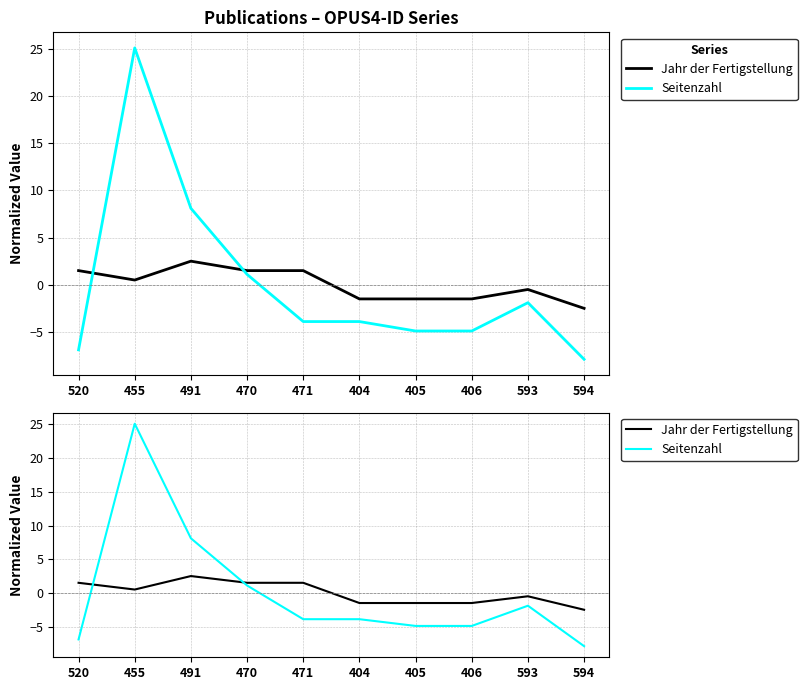

How many series are shown in this chart?

2